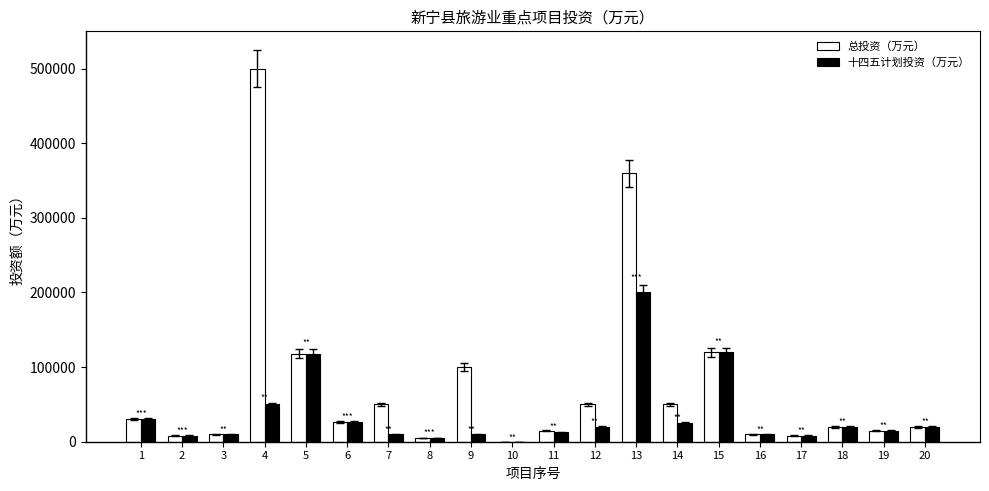

Which series has the largest total across all categories?

总投资（万元）